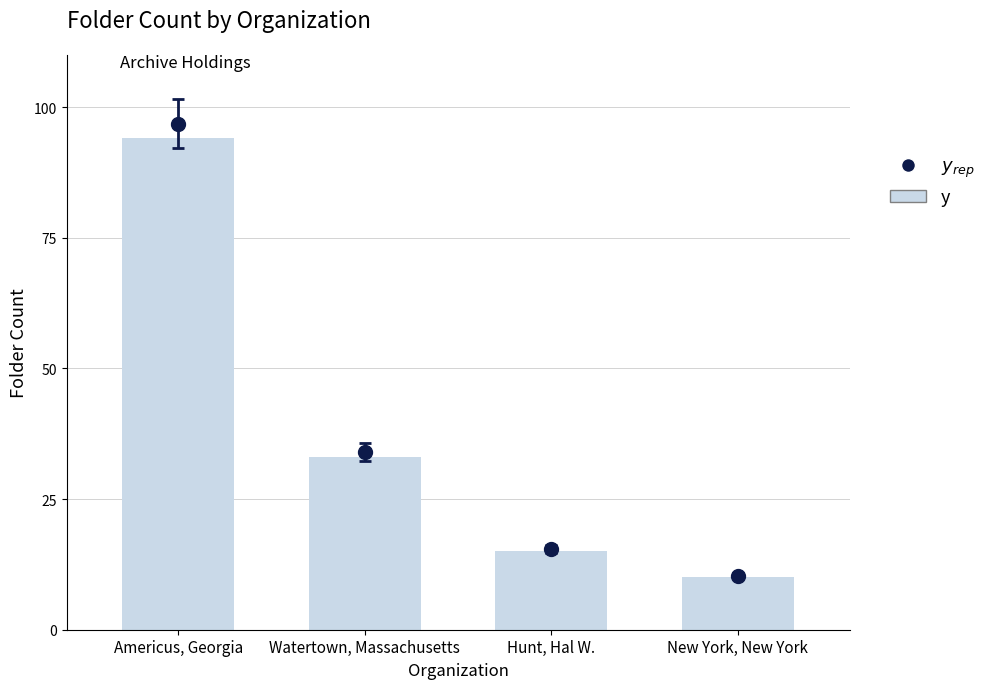

What is the label of the 1st bar from the left?

Americus, Georgia